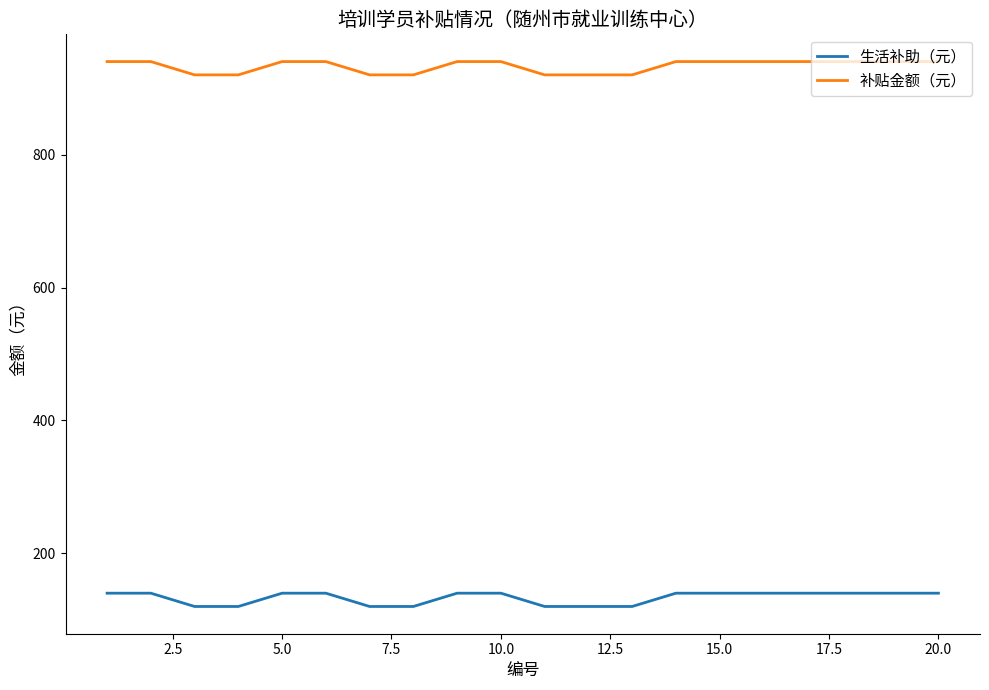

What are all the series names shown in the legend?

生活补助（元）, 补贴金额（元）